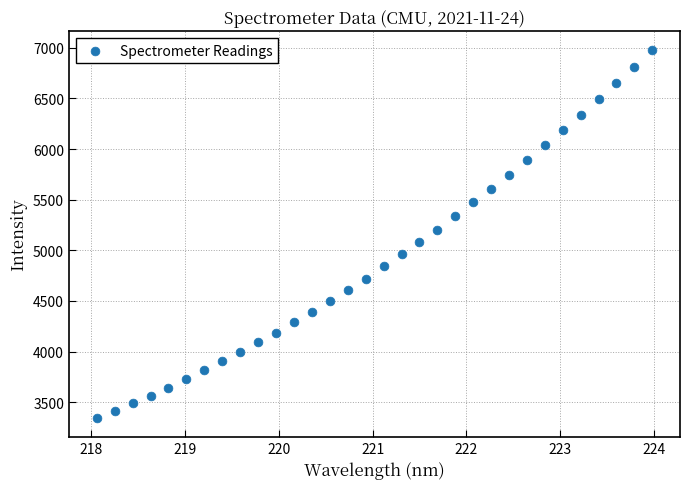

What is the range of X values (max minus min)?

5.9